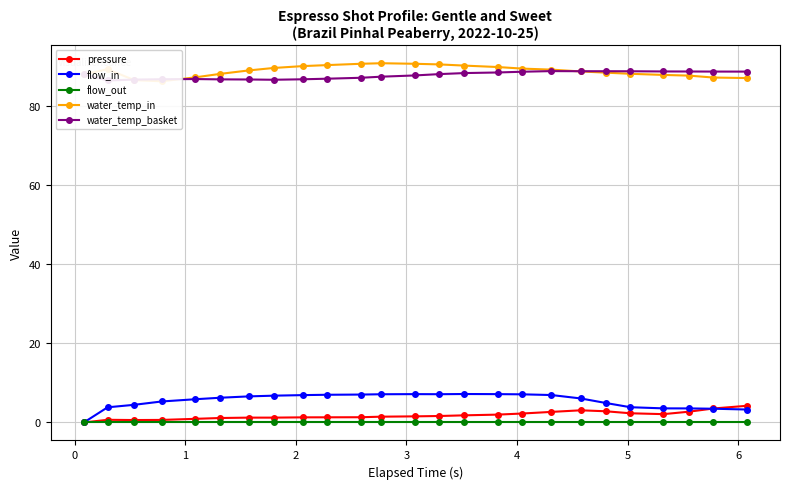

True or false: water_temp_basket and flow_in cross at least once.

False